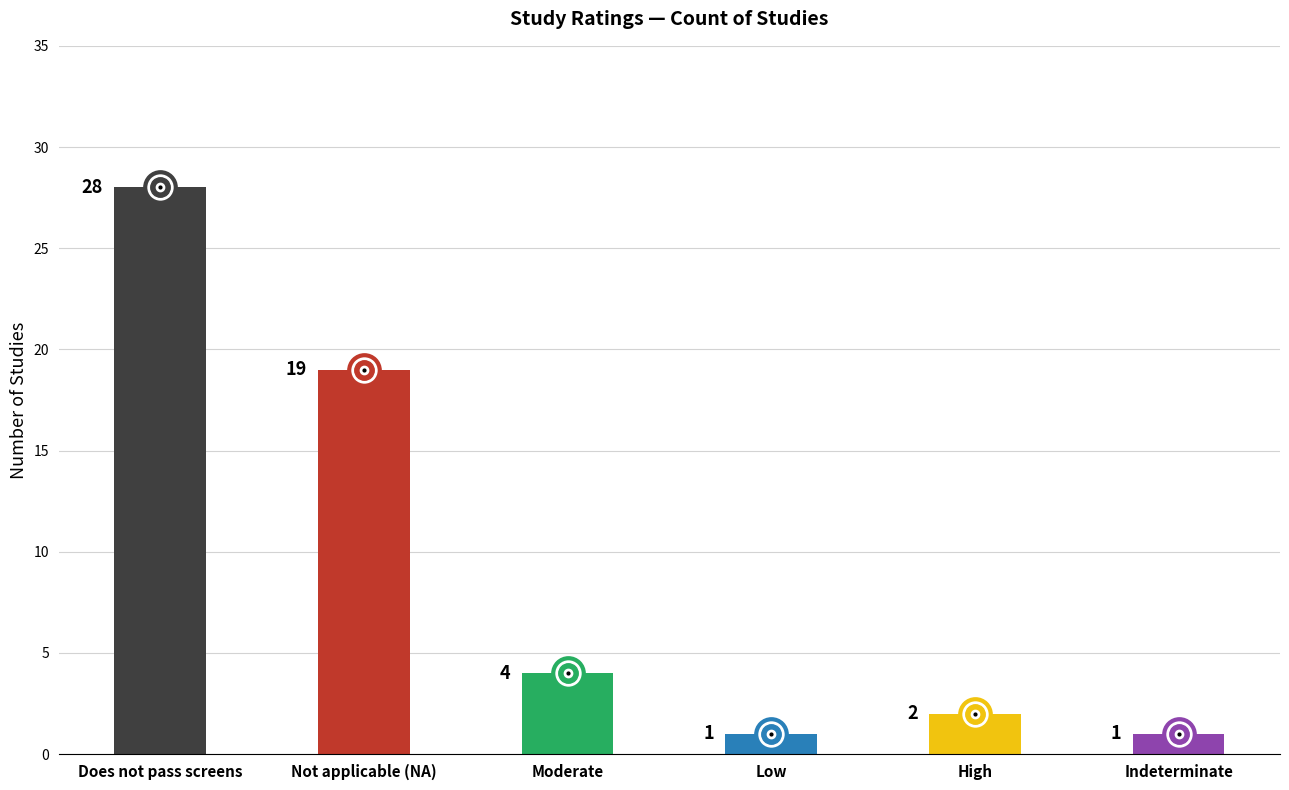

How many distinct data groups are displayed?

1